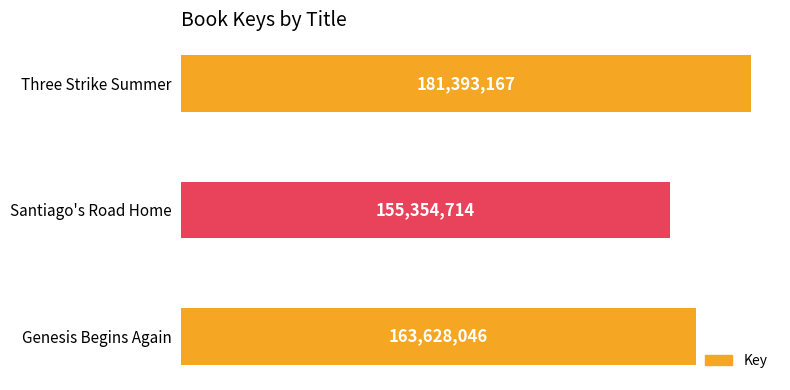

Does the chart contain any negative values?

No